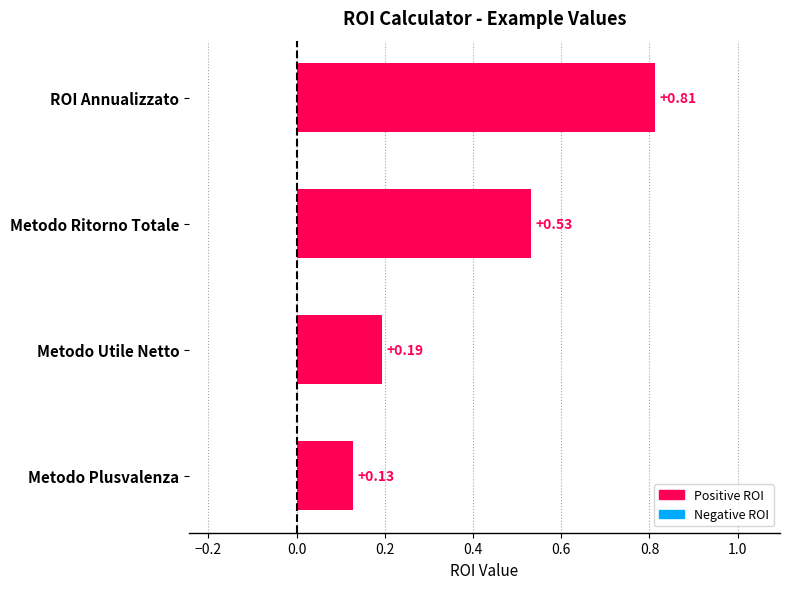

What is the average value?

0.4